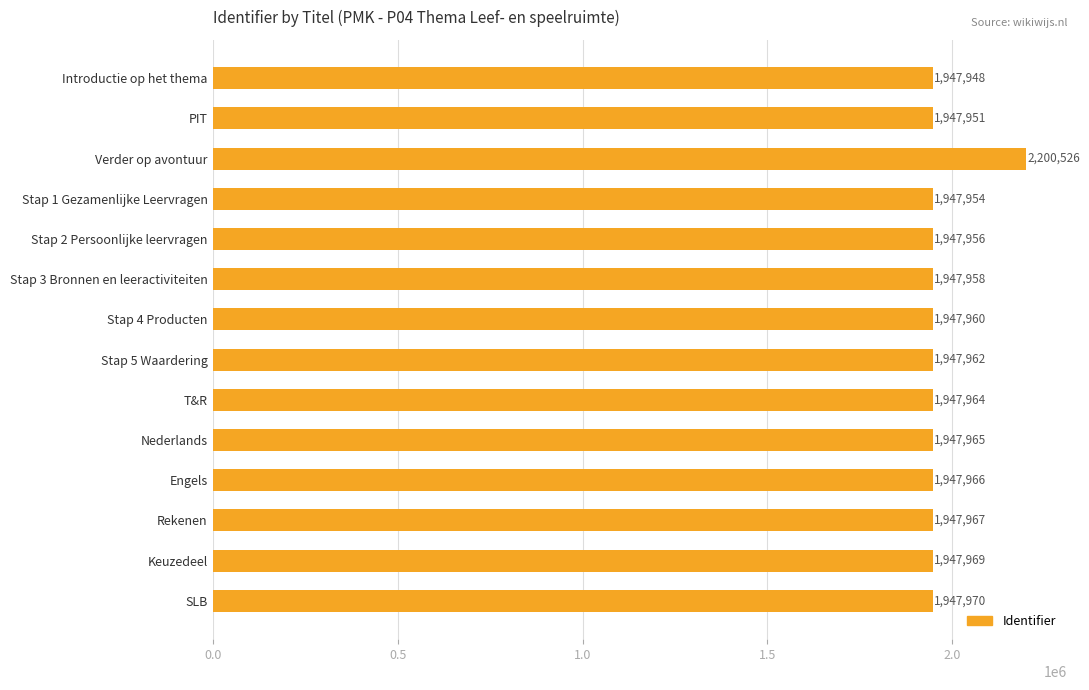

How many bars are there in total?

14